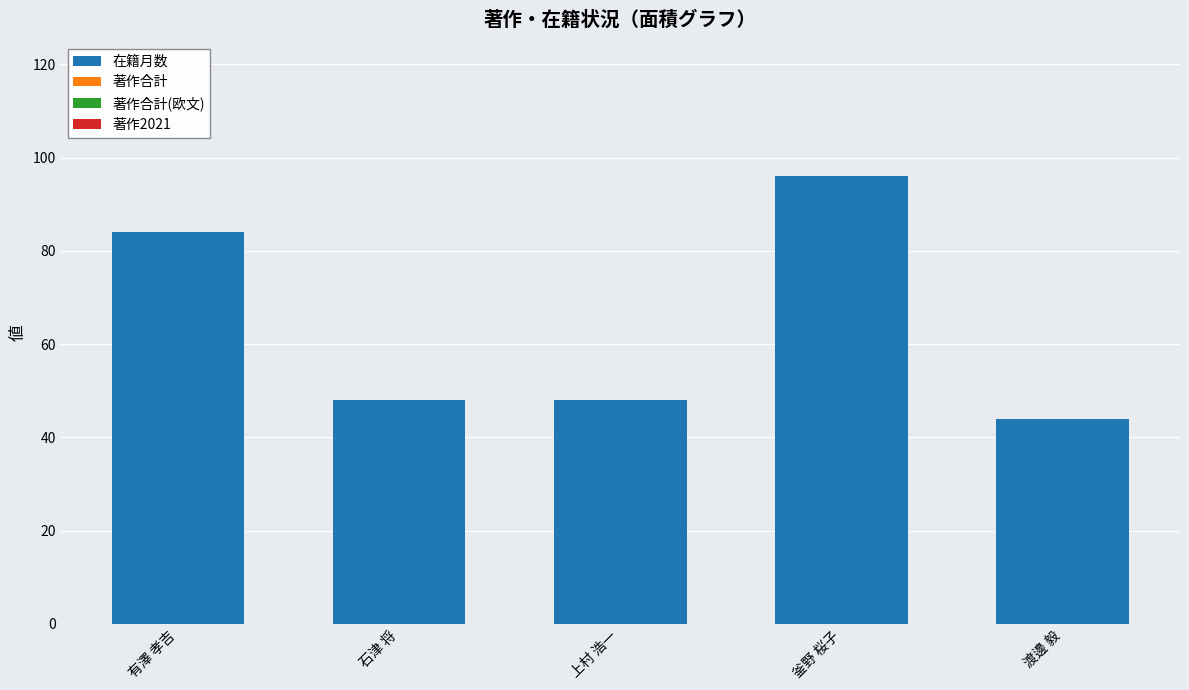

What is the label of the 1st bar from the left?

有澤 孝吉